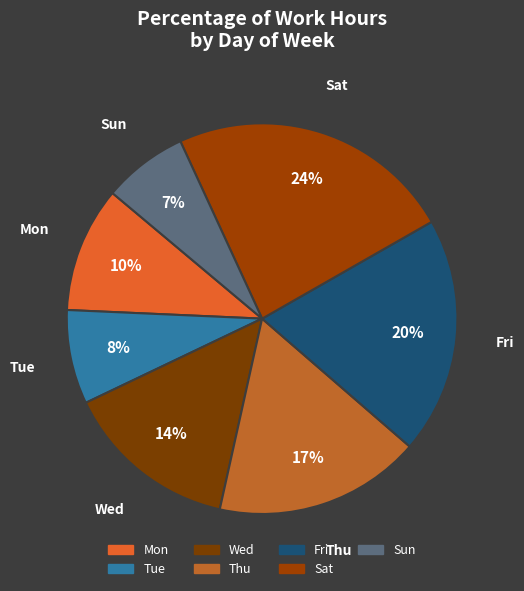

Count the number of slices in the pie.

7